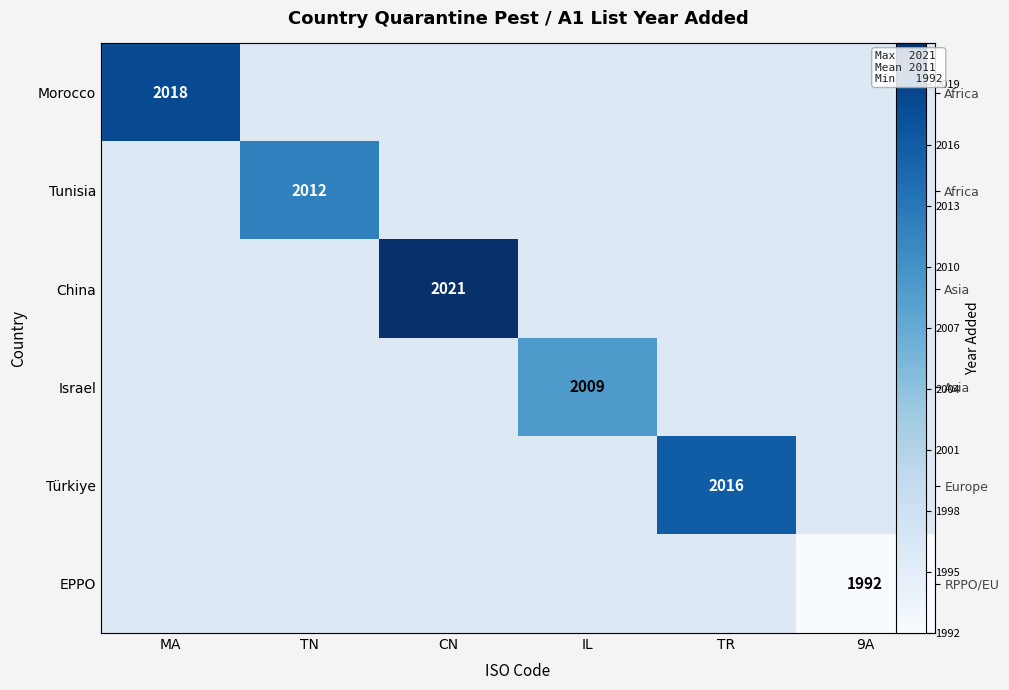

How many series are shown in this chart?

6